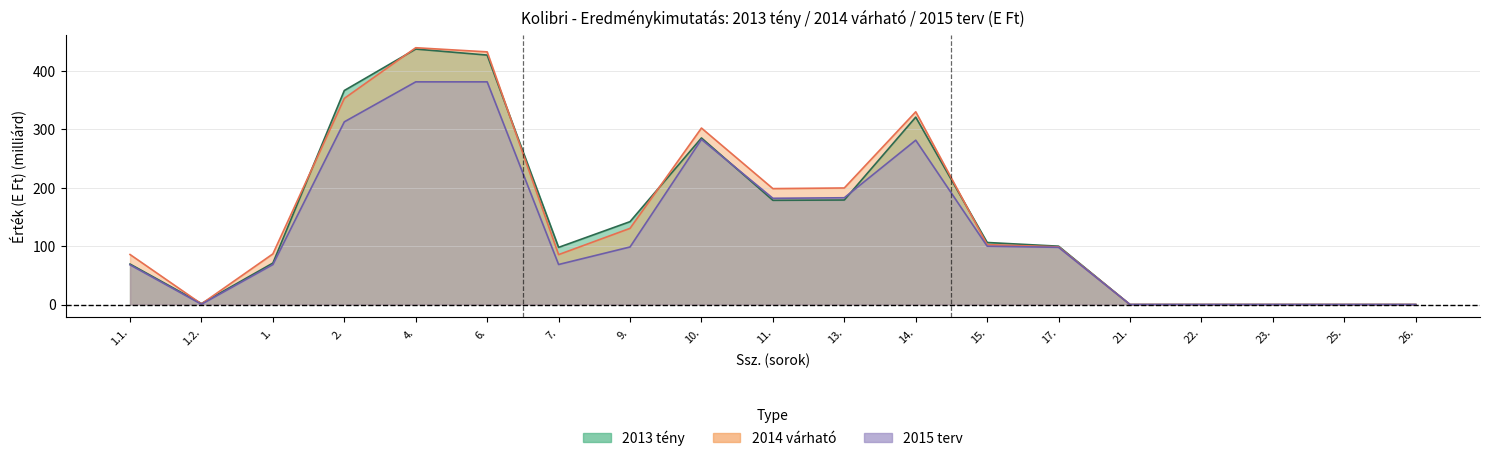

Reading left to right, what are all the values shown in this chart?

2013_teny: 1.1.=69.3	1.2.=1.7	1.=71.0	2.=366.7	4.=437.7	6.=427.3	7.=97.9	9.=142.0	10.=285.4	11.=178.6	13.=179.1	14.=321.1	15.=106.3	17.=100.0	21.=0.0	22.=0.0	23.=0.0	25.=0.0	26.=0.0
2014_varhato: 1.1.=85.7	1.2.=1.1	1.=86.8	2.=353.2	4.=439.9	6.=432.9	7.=85.5	9.=130.5	10.=302.3	11.=198.6	13.=199.7	14.=330.2	15.=102.7	17.=98.8	21.=0.0	22.=0.0	23.=0.0	25.=0.0	26.=0.0
2015_terv: 1.1.=68.0	1.2.=0.5	1.=68.5	2.=313.0	4.=381.5	6.=381.5	7.=68.6	9.=98.6	10.=282.9	11.=182.0	13.=182.9	14.=281.5	15.=100.0	17.=98.0	21.=0.0	22.=0.0	23.=0.0	25.=0.0	26.=0.0